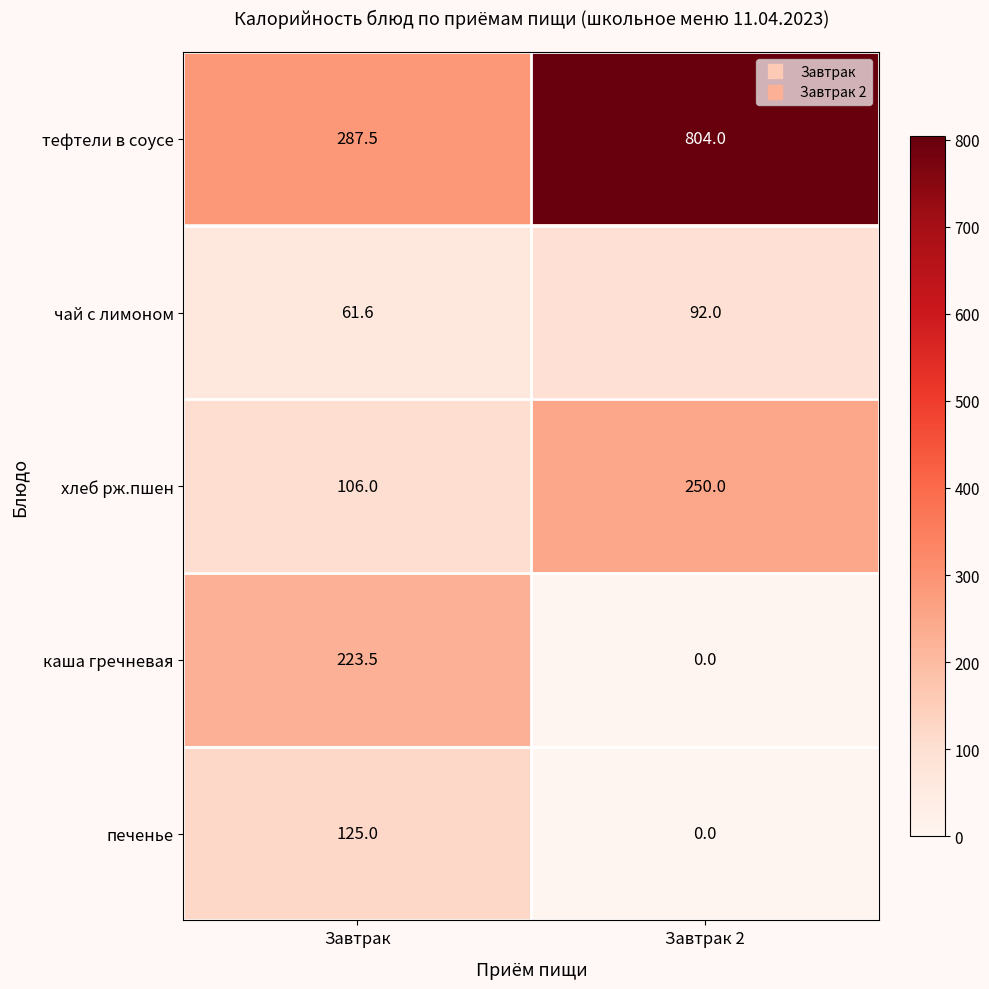

Which category has the lowest value in the тефтели в соусе series?

Завтрак